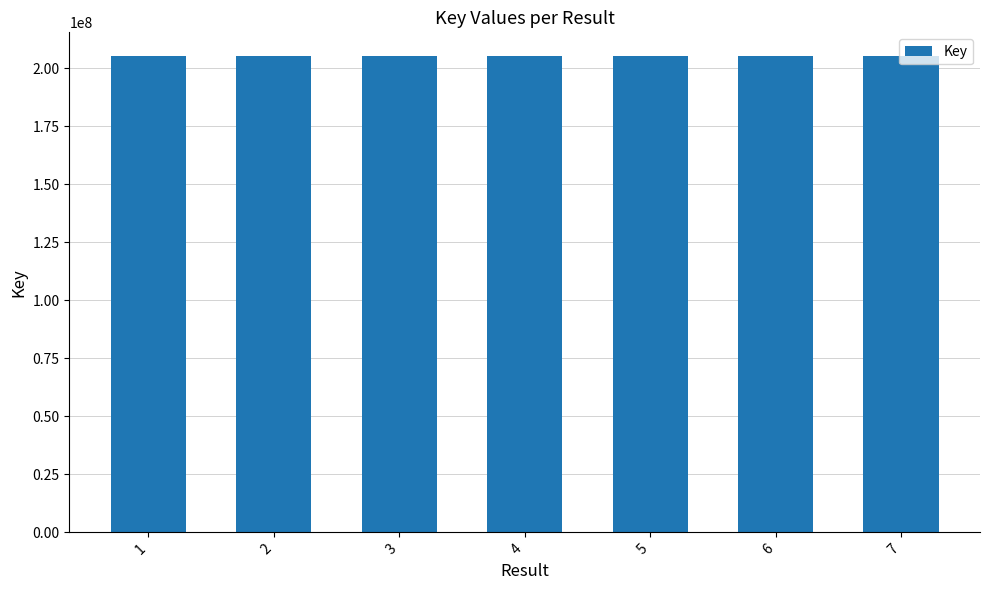

What is the average value?

205221250